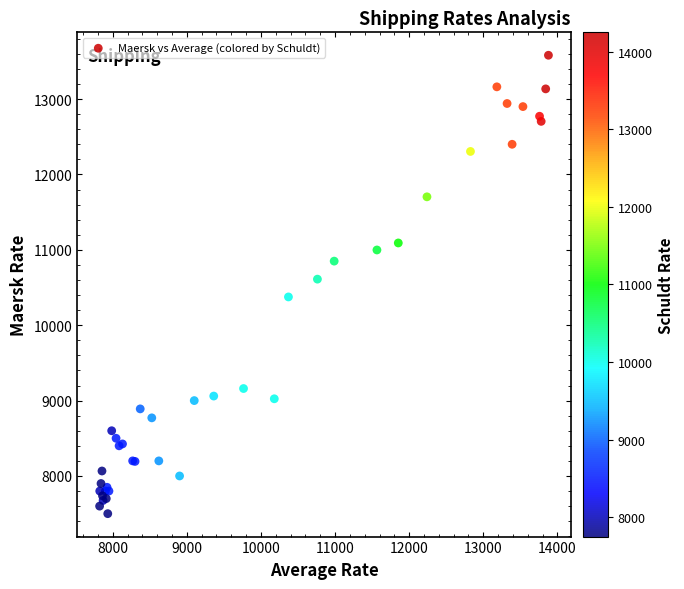

What Y value in the scatter plot is closest to 10540?

10611